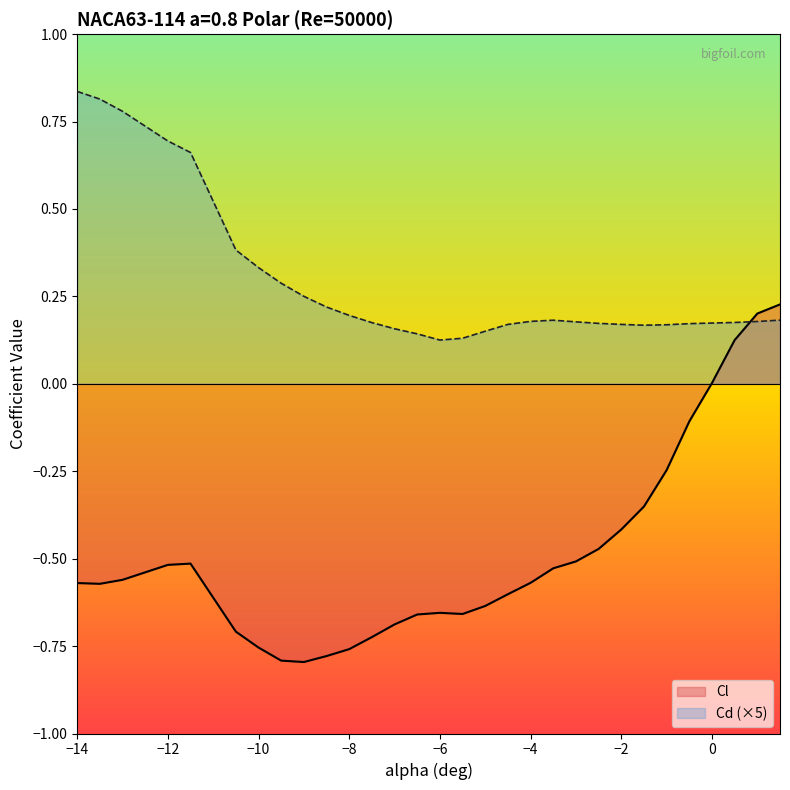

The value of Cl at -5.5 is -0.7. True or false?

True